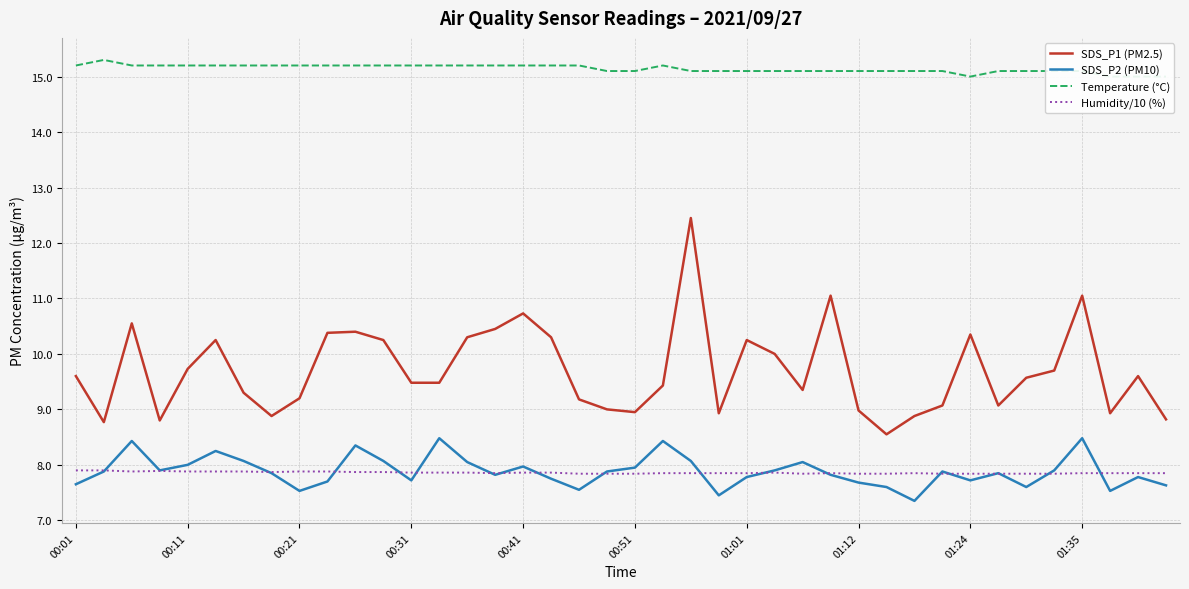

In SDS_P1 (PM2.5), how many points are higher than both neighbors (excluding endpoints)?

10